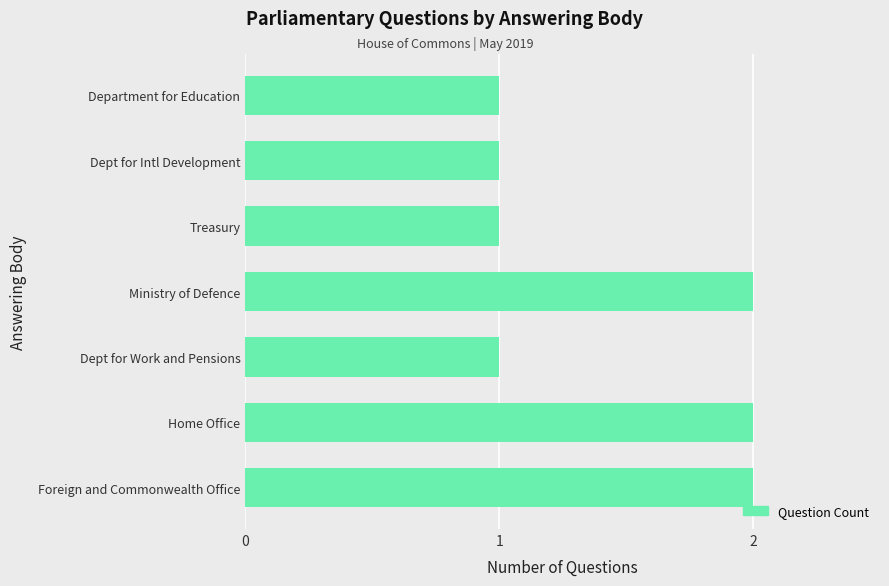

What is the average value?

1